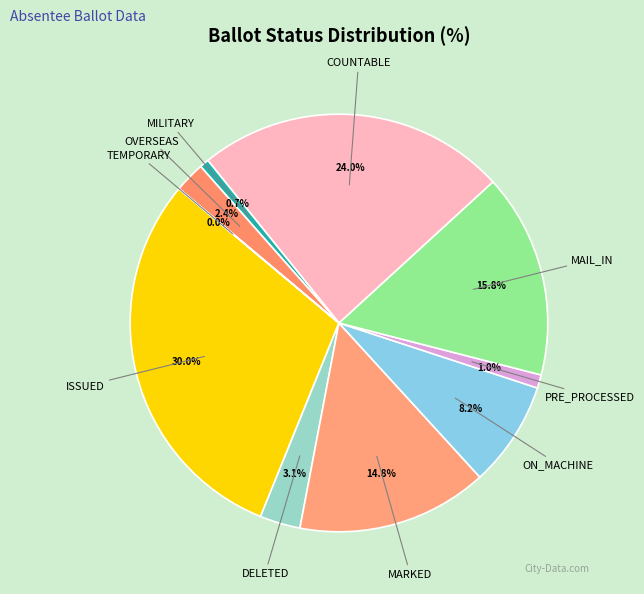

Is there a majority slice in this chart?

No